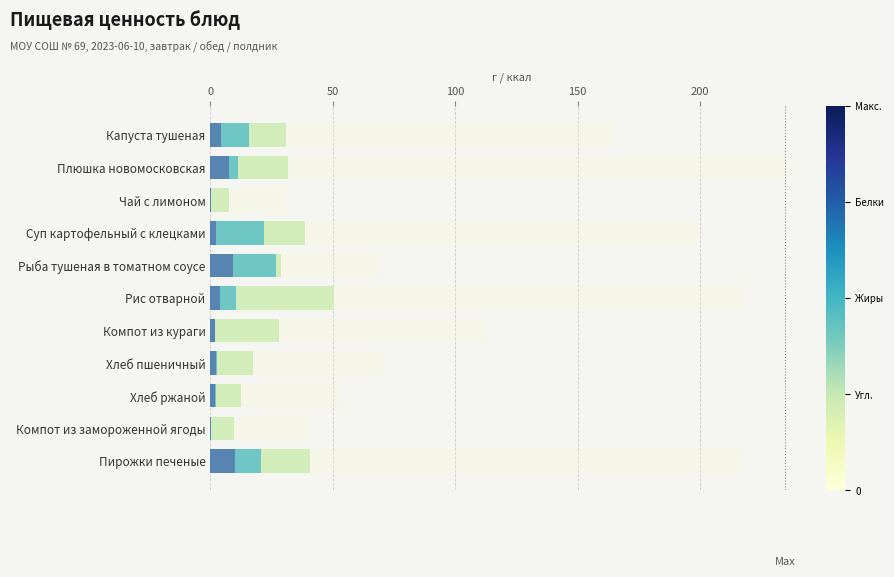

Between Плюшка новомосковская and Хлеб ржаной, which series saw the biggest shift?

Калорийность